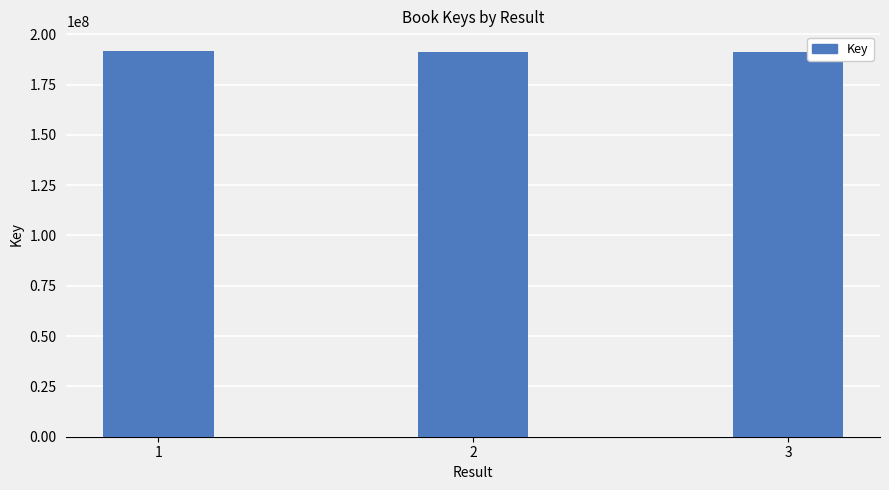

What is the sum of all values?

574079429